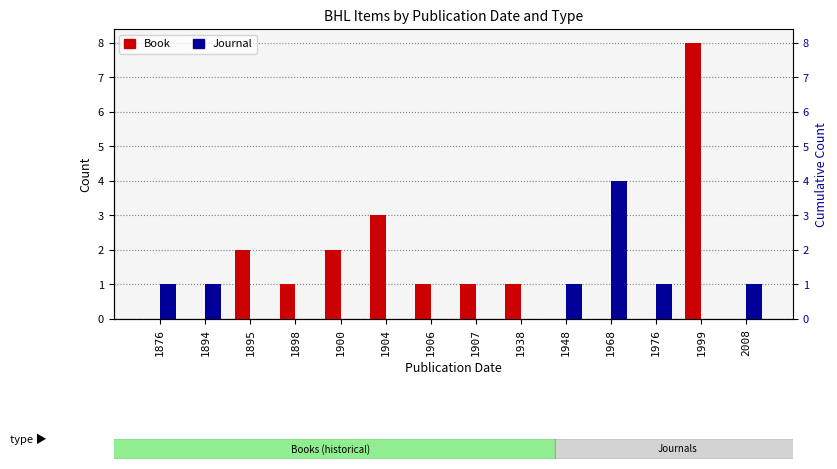

What is the difference between the maximum and minimum values in the Book series?

8